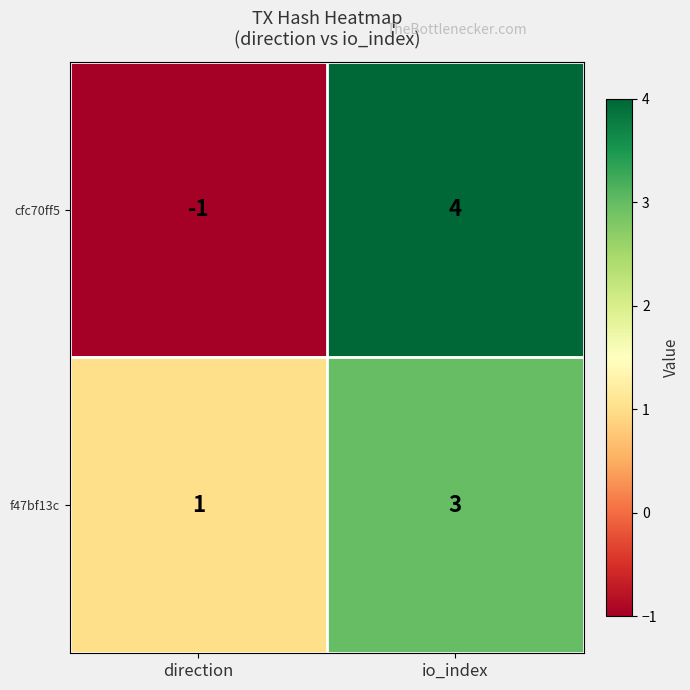

At which category is the sum across all series the highest?

io_index